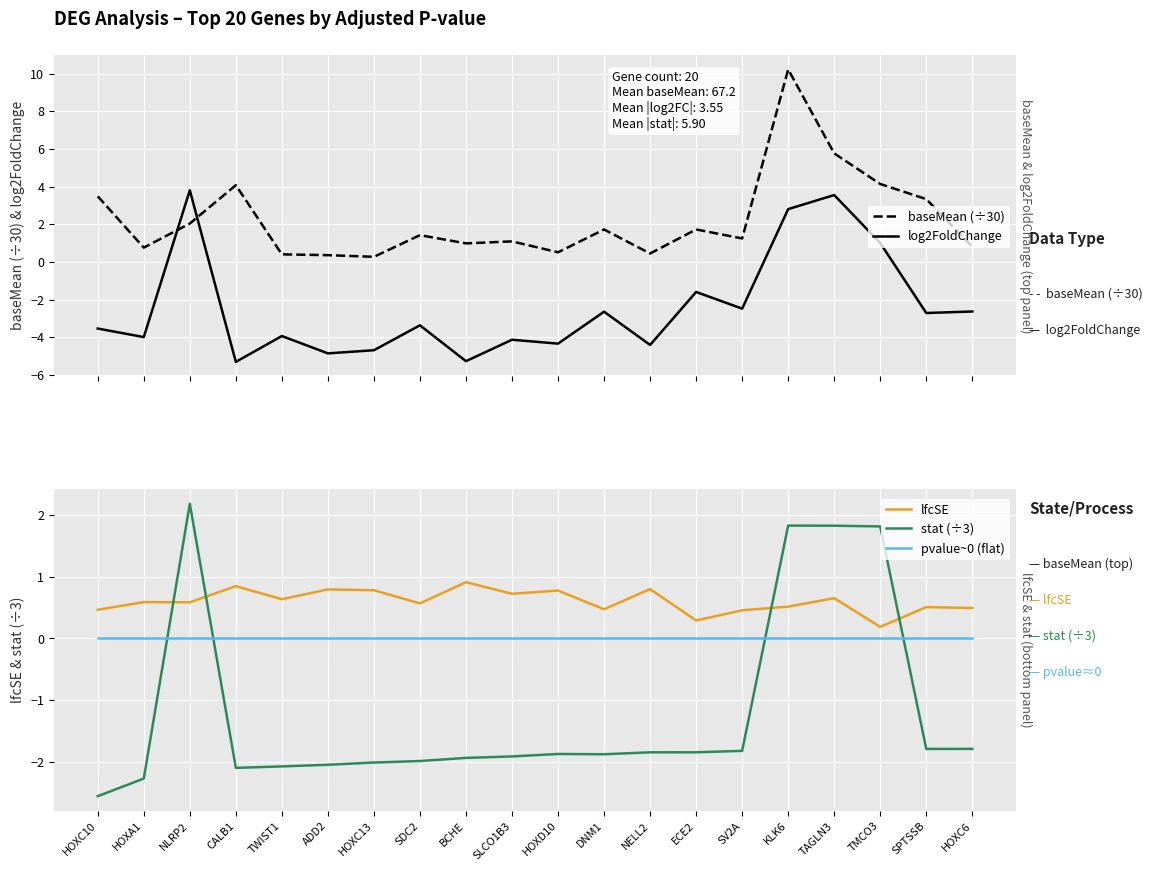

What is the total value across all series at SDC2?

-3.4